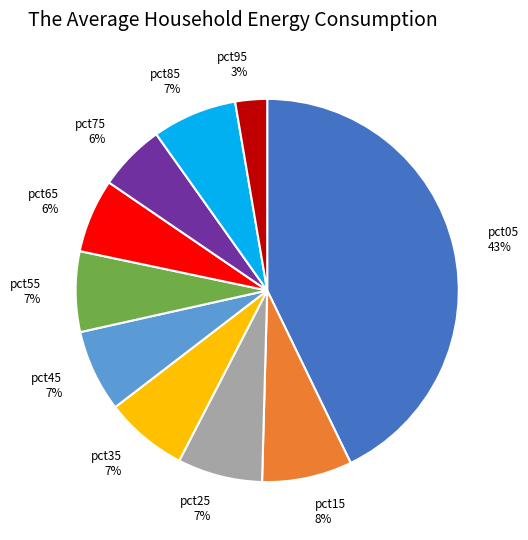

To the nearest percent, what is the difference between the largest and smallest slice percentages?

40%